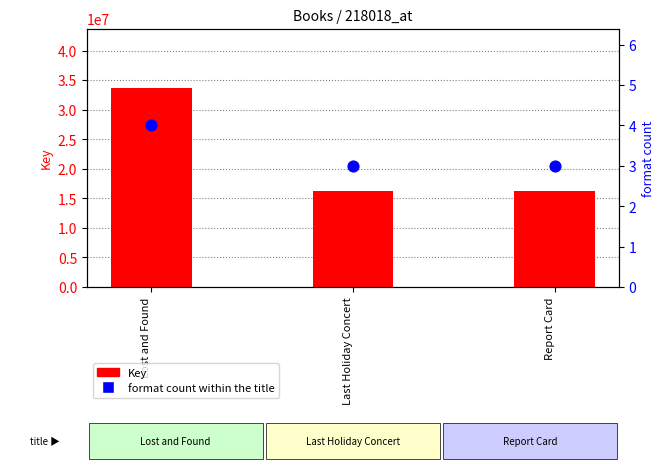

At how many categories does at least one series exceed 5452931?

3